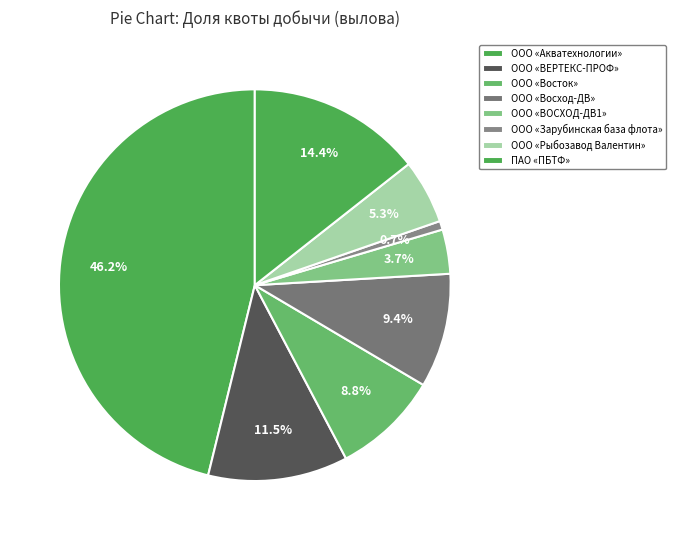

What percentage is NOT represented by ПАО «ПБТФ»?

85.6%